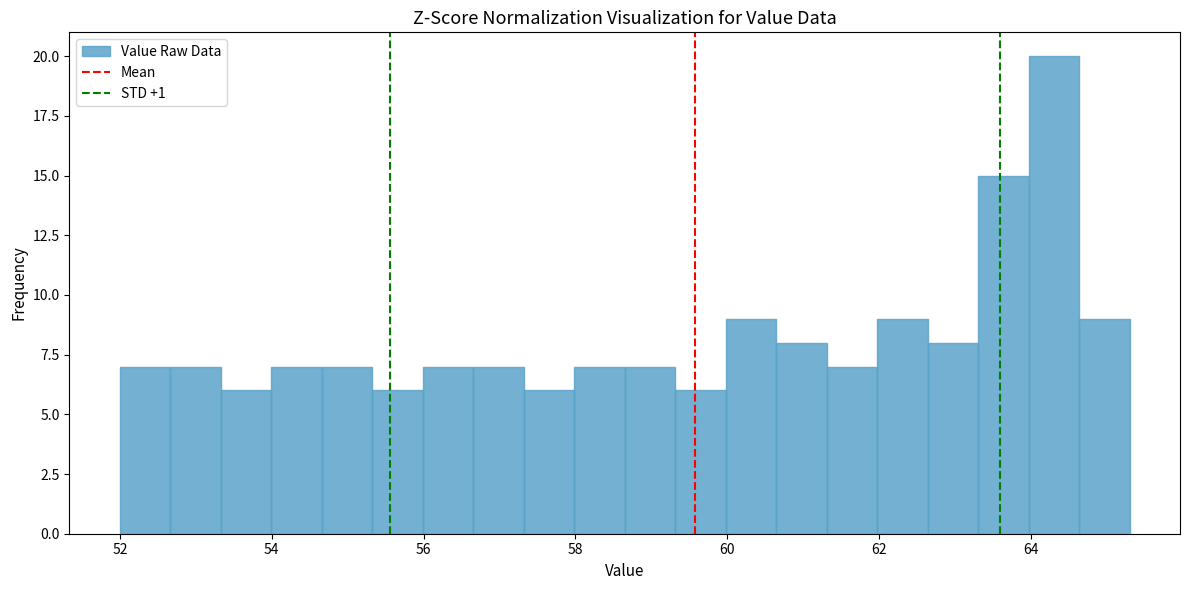

Read against the x-axis, roughly where is the centre of the tallest bar?

64.4